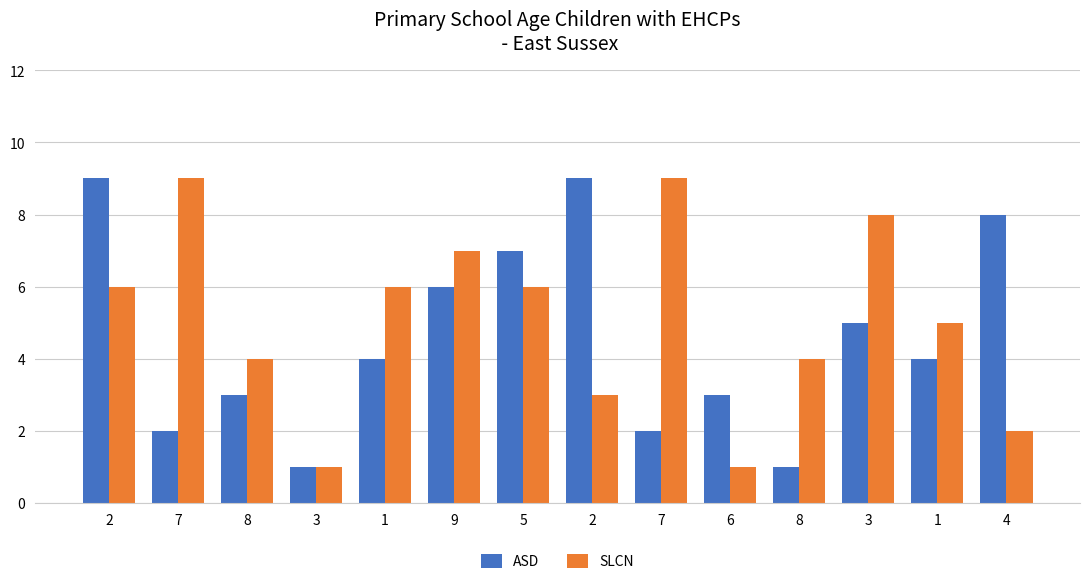

Which series has the largest range (max minus min)?

ASD